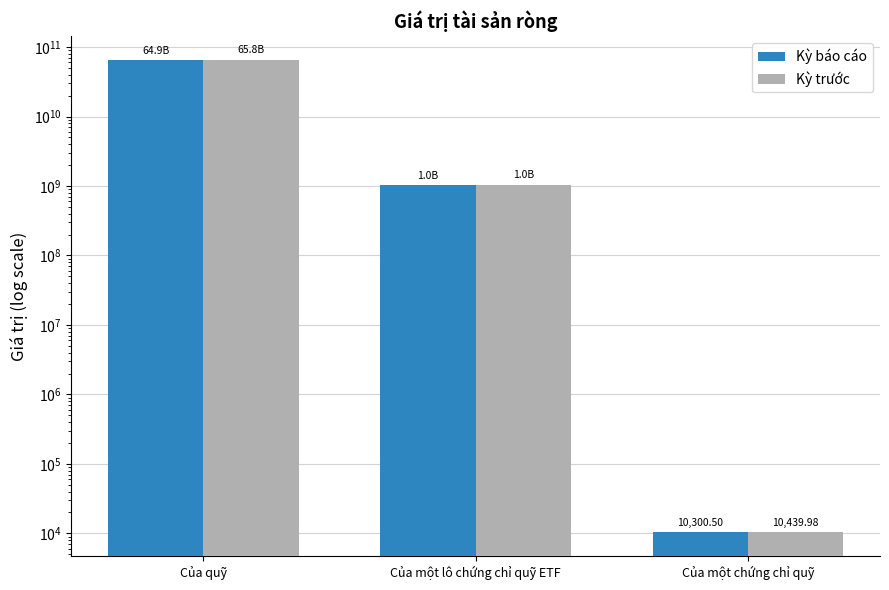

List the series in order of their peak value, highest first.

Kỳ trước, Kỳ báo cáo